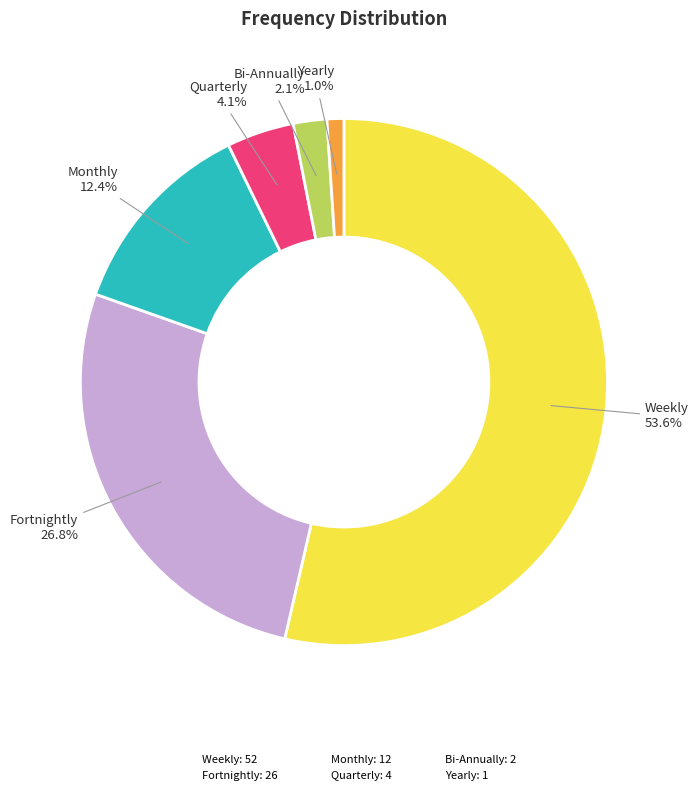

Count the number of slices in the pie.

6